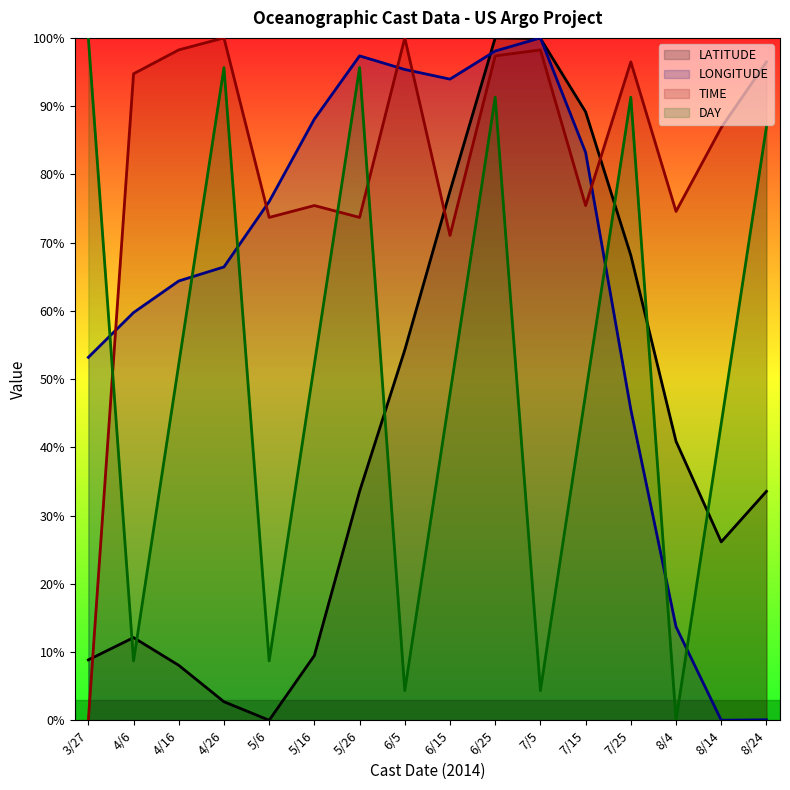

What is the sum of the LONGITUDE values at 6/25 and 7/15?

181.3